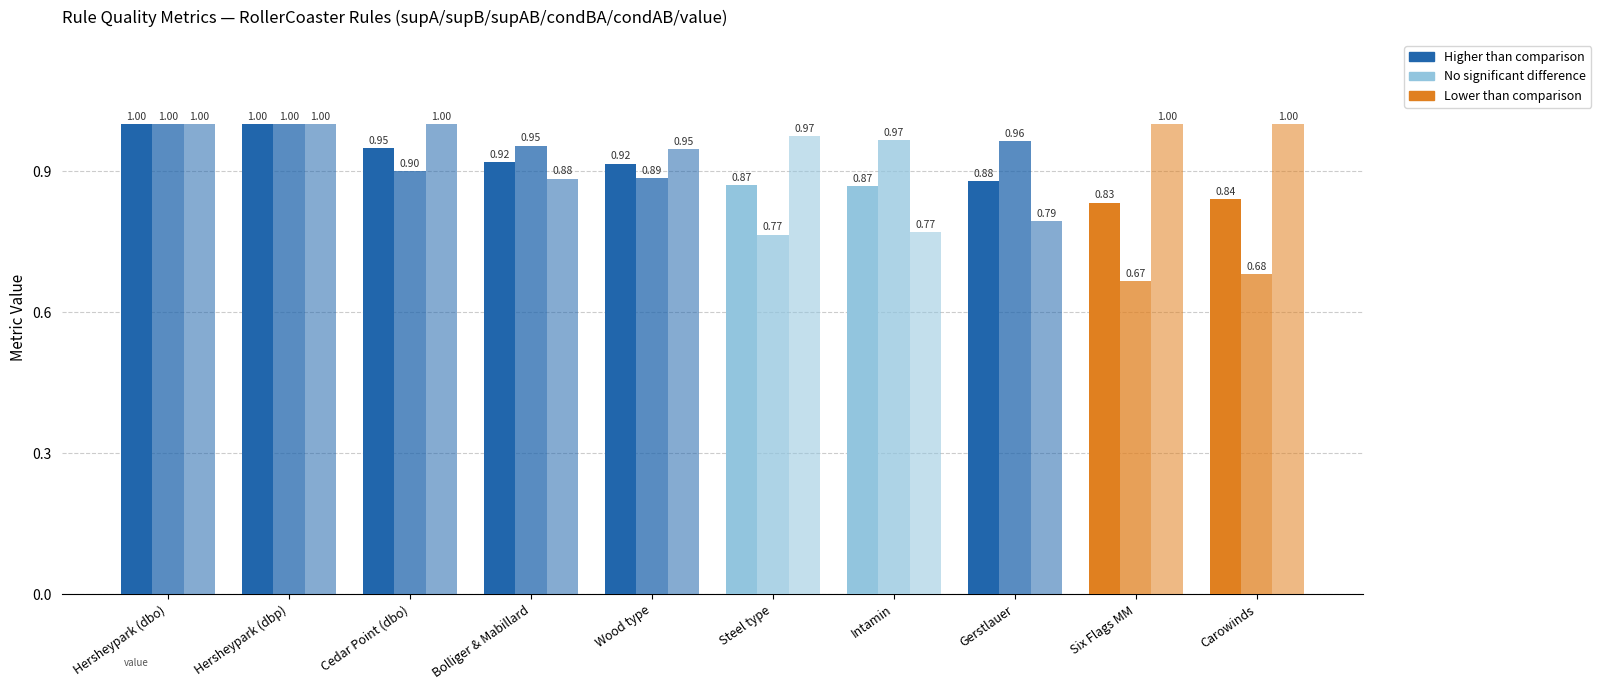

The value of condAB at Gerstlauer is 0.3. True or false?

False